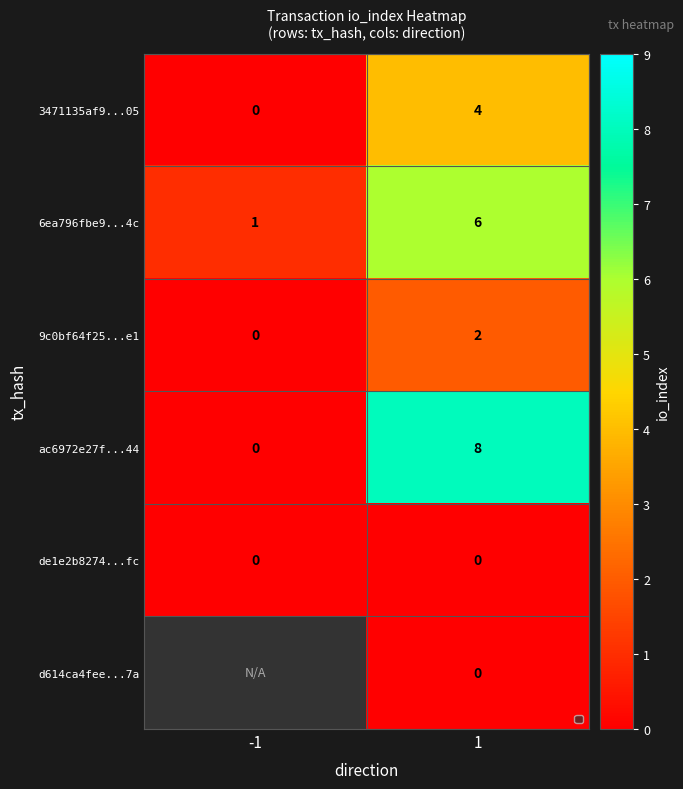

What is the difference between the 3471135af9...05 values at 1 and -1?

4